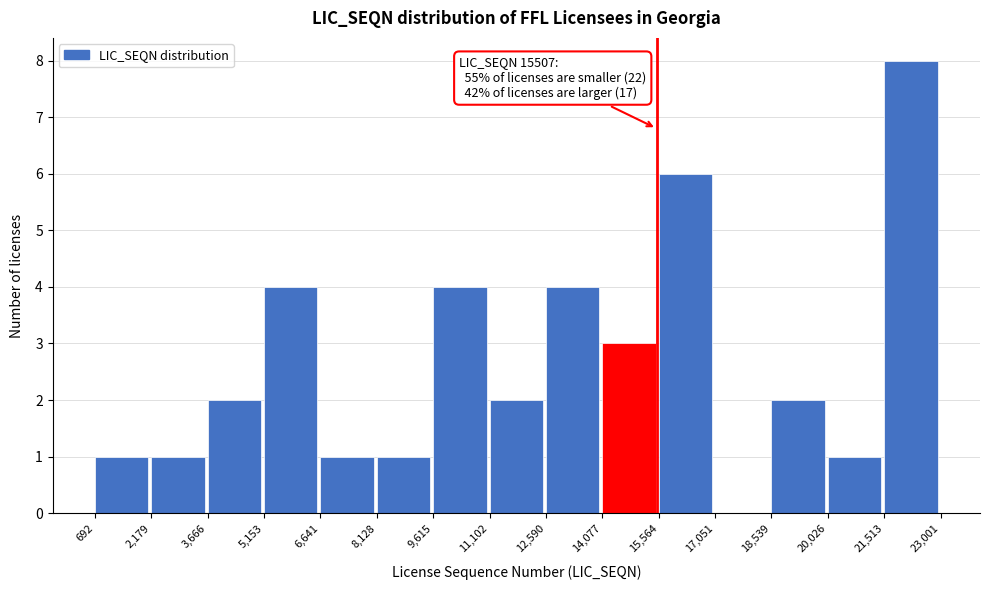

Which range on the x-axis has the tallest bar?

21,513 to 23,001